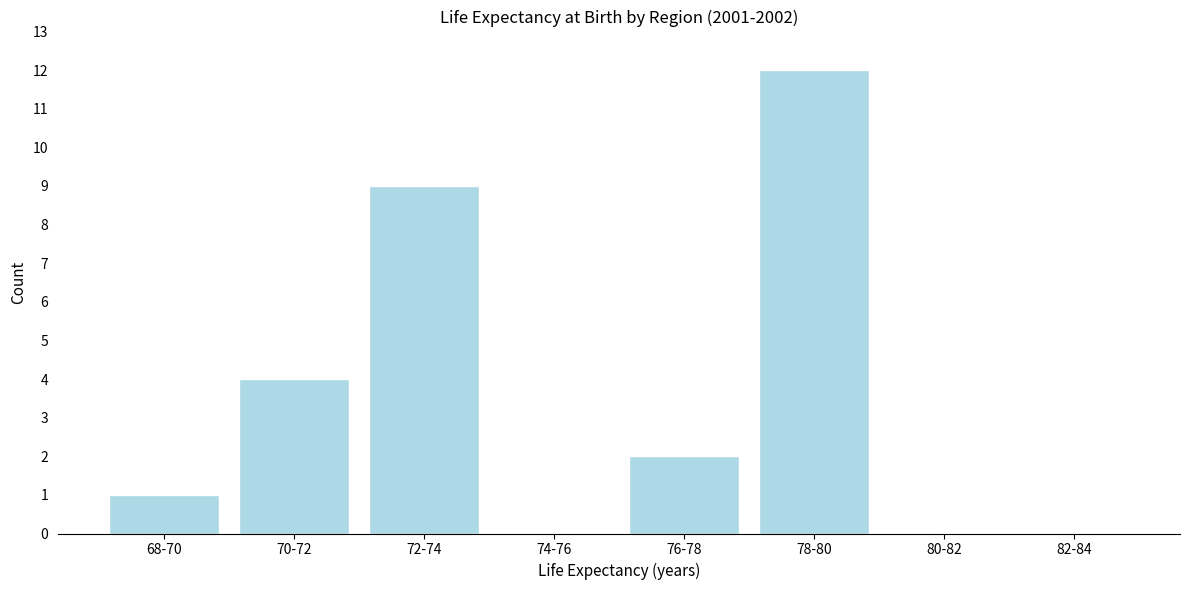

Reading right to left, list all the values displayed in this chart.

82-84=0	80-82=0	78-80=12	76-78=2	74-76=0	72-74=9	70-72=4	68-70=1